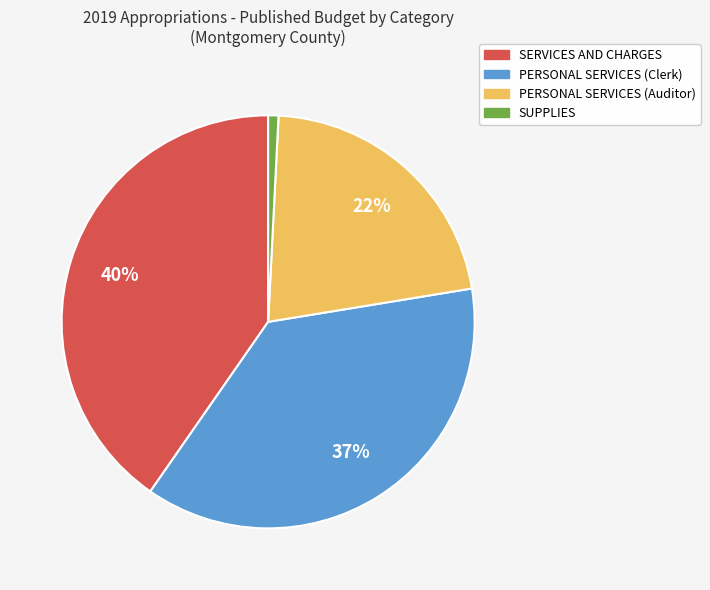

To the nearest percent, what is the average slice percentage?

25%